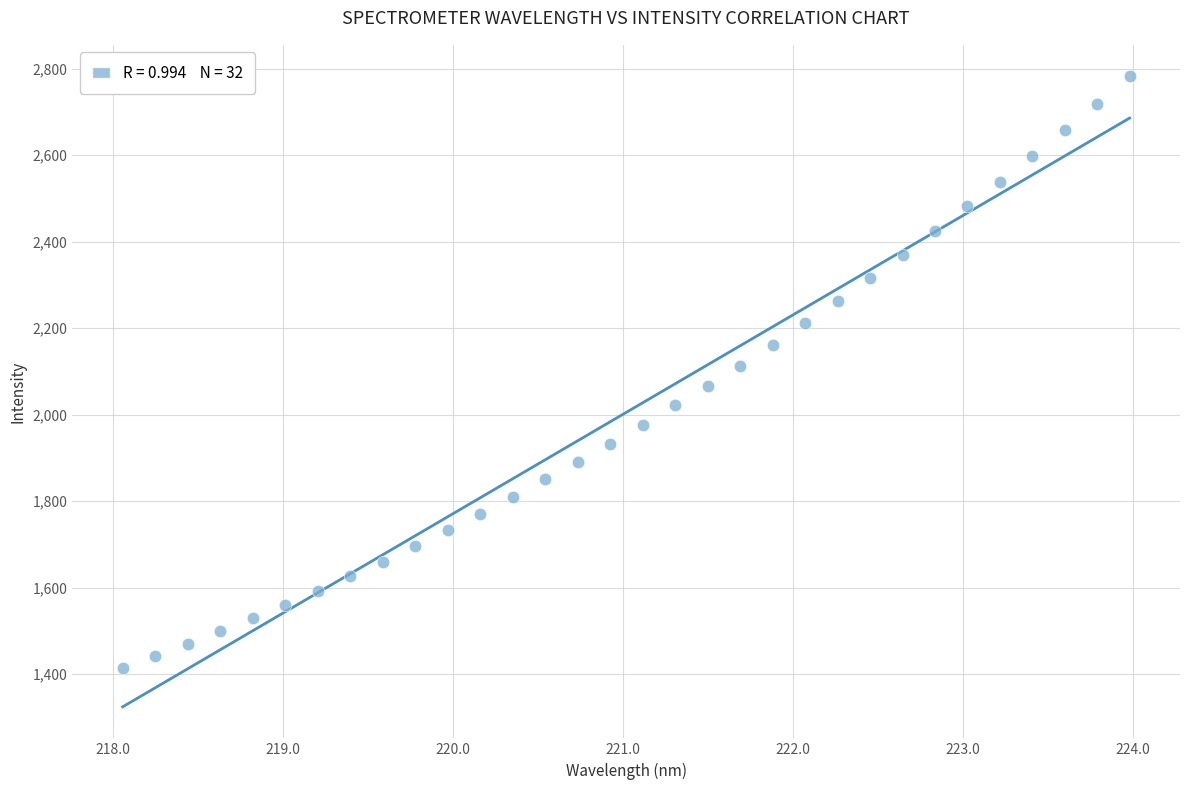

What is the range of X values (max minus min)?

5.9